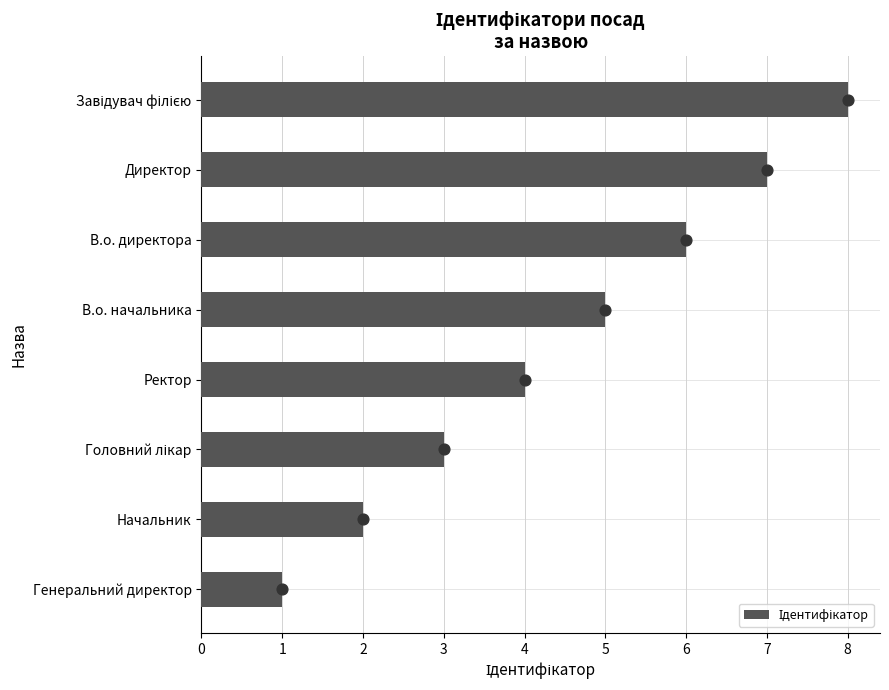

What is the change in value from Начальник to Головний лікар?

+1